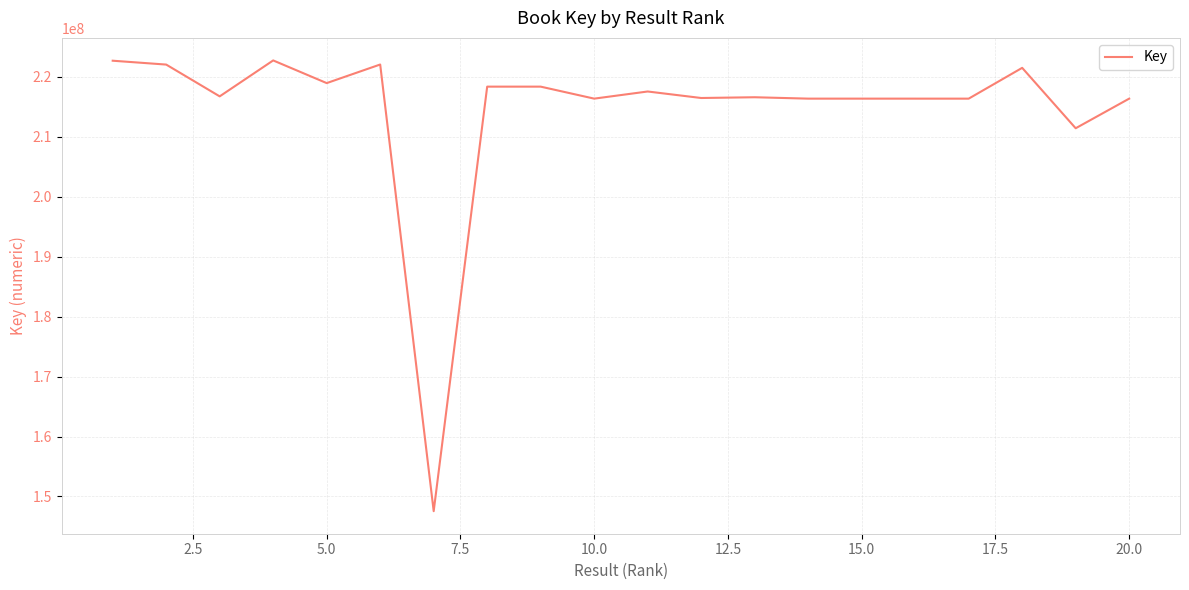

What is the difference between the maximum and minimum values?

75182056